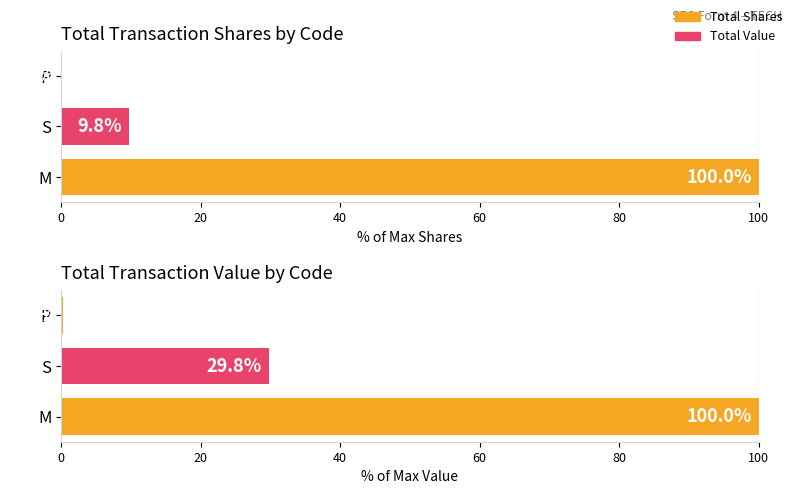

How many bars are there in total?

6